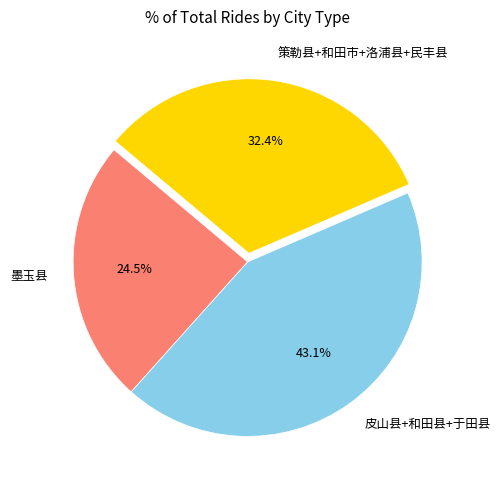

What is the smallest slice in the pie chart?

墨玉县